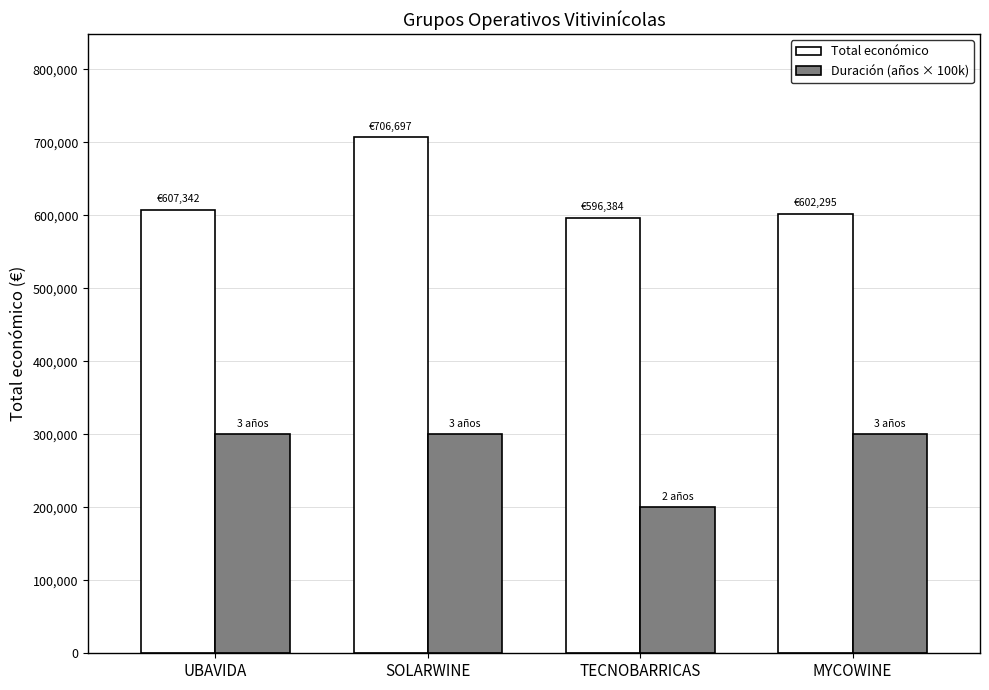

Rank the series by their maximum value, from lowest to highest.

Duración (años × 100k), Total económico